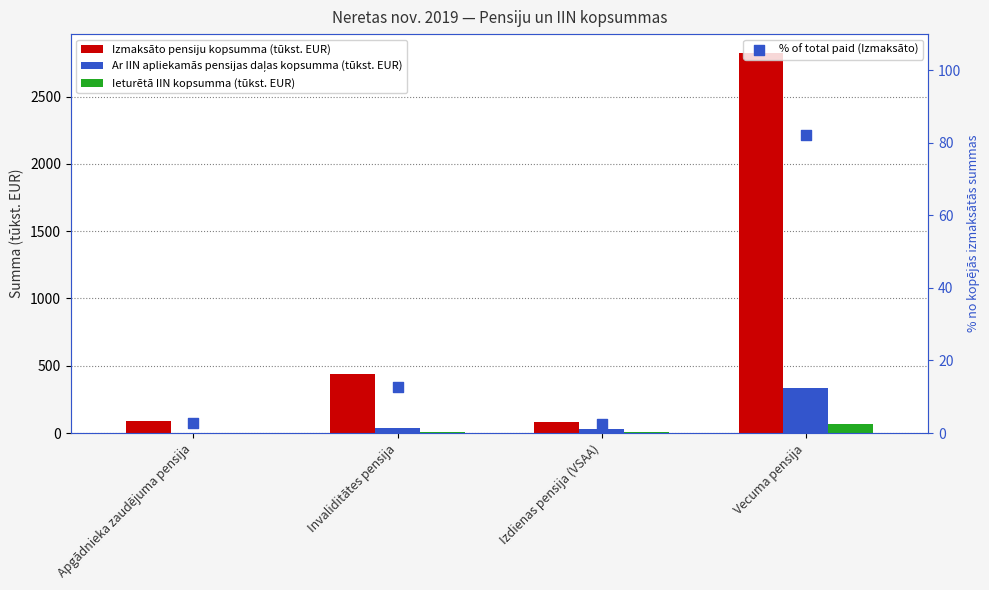

What is the total value across all series at Apgādnieka zaudējuma pensija?

93.7